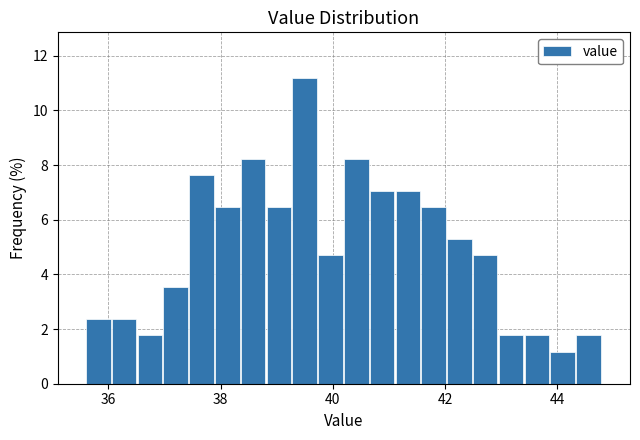

Around what value on the x-axis is the tallest bar? Give the approximate position of its centre, as read against the axis.

39.4